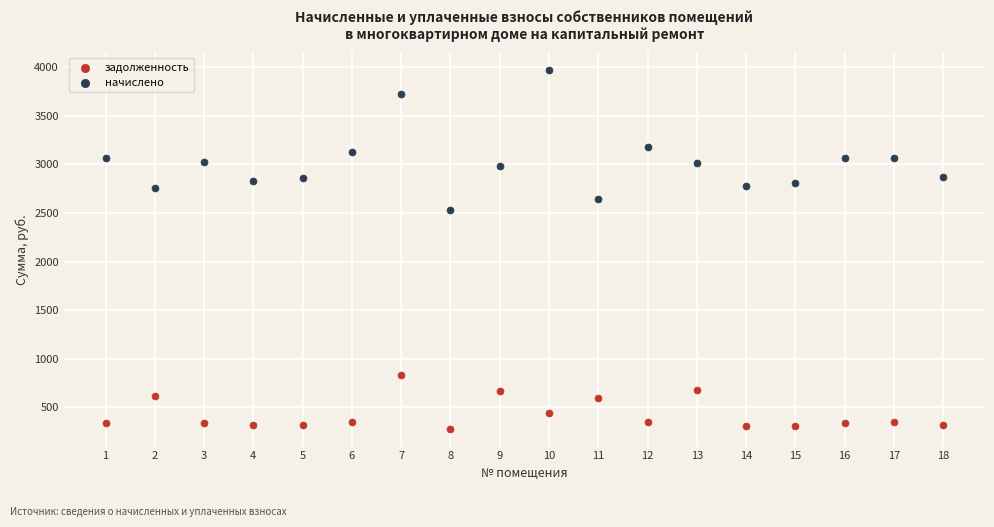

Which series contains the lowest Y value?

задолженность